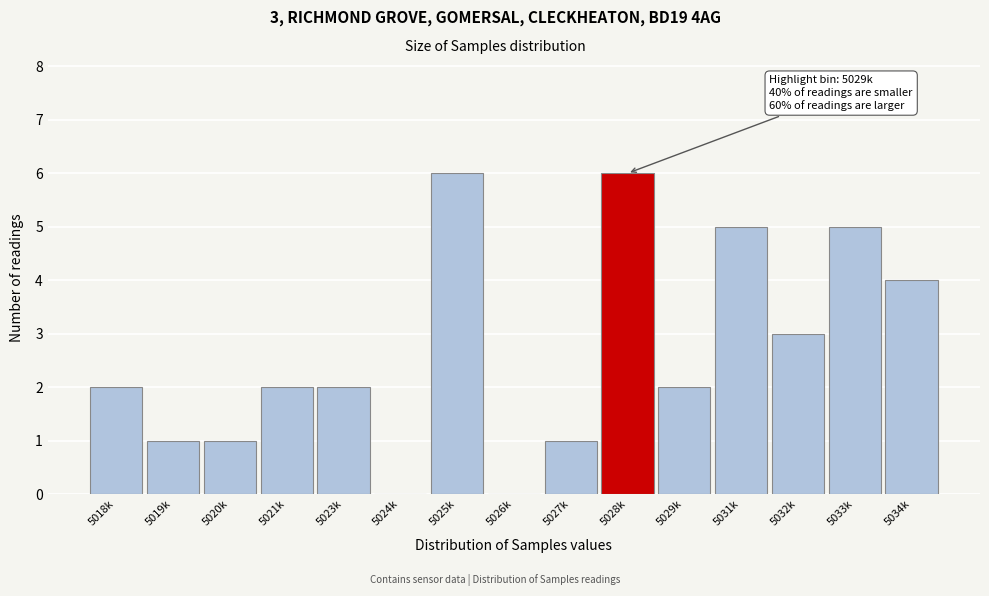

Reading right to left, what are all the values shown in this chart?

5034k=4	5033k=5	5032k=3	5031k=5	5029k=2	5028k=6	5027k=1	5026k=0	5025k=6	5024k=0	5023k=2	5021k=2	5020k=1	5019k=1	5018k=2